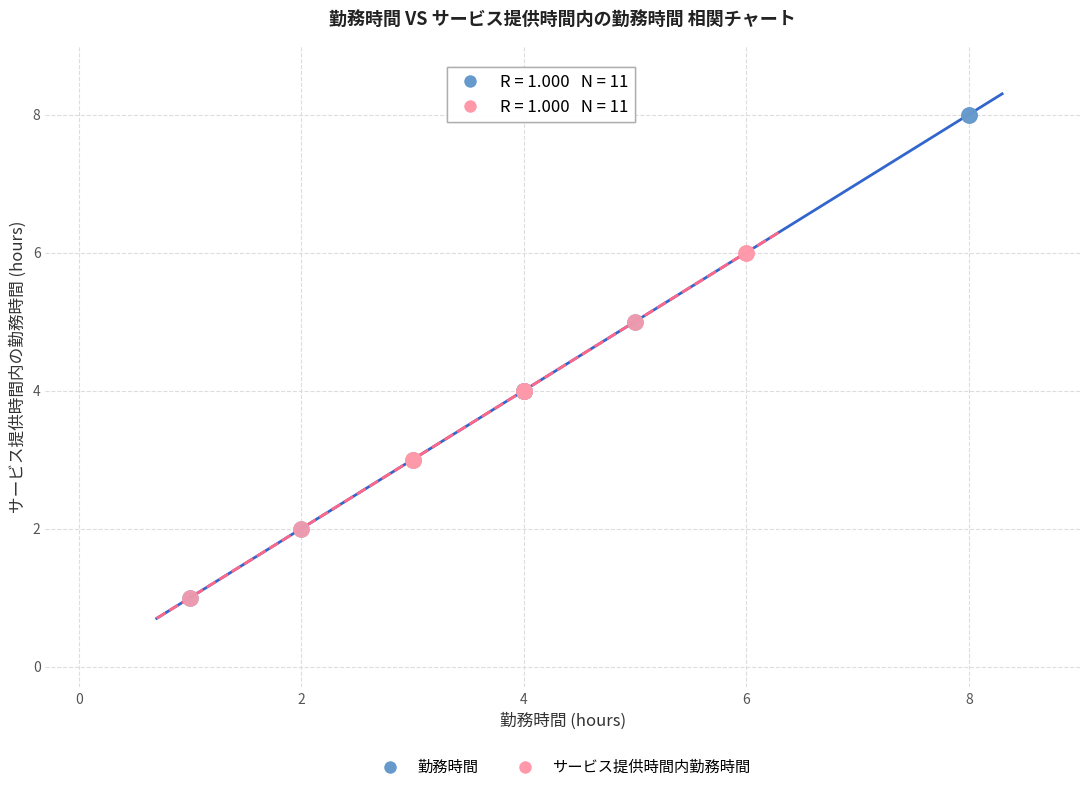

Which series has the widest spread of Y values?

勤務時間